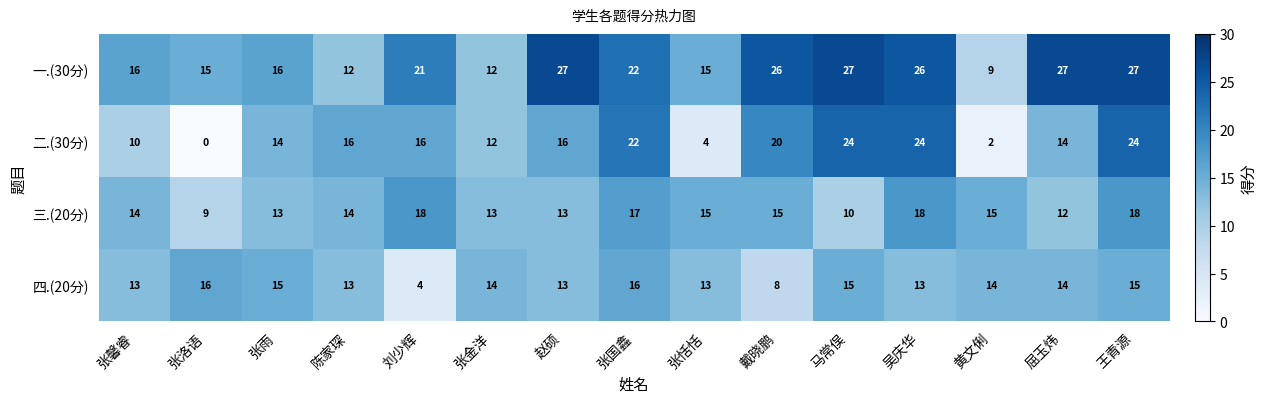

What is the difference between the second highest and minimum values in the 四.(20分) series?

12